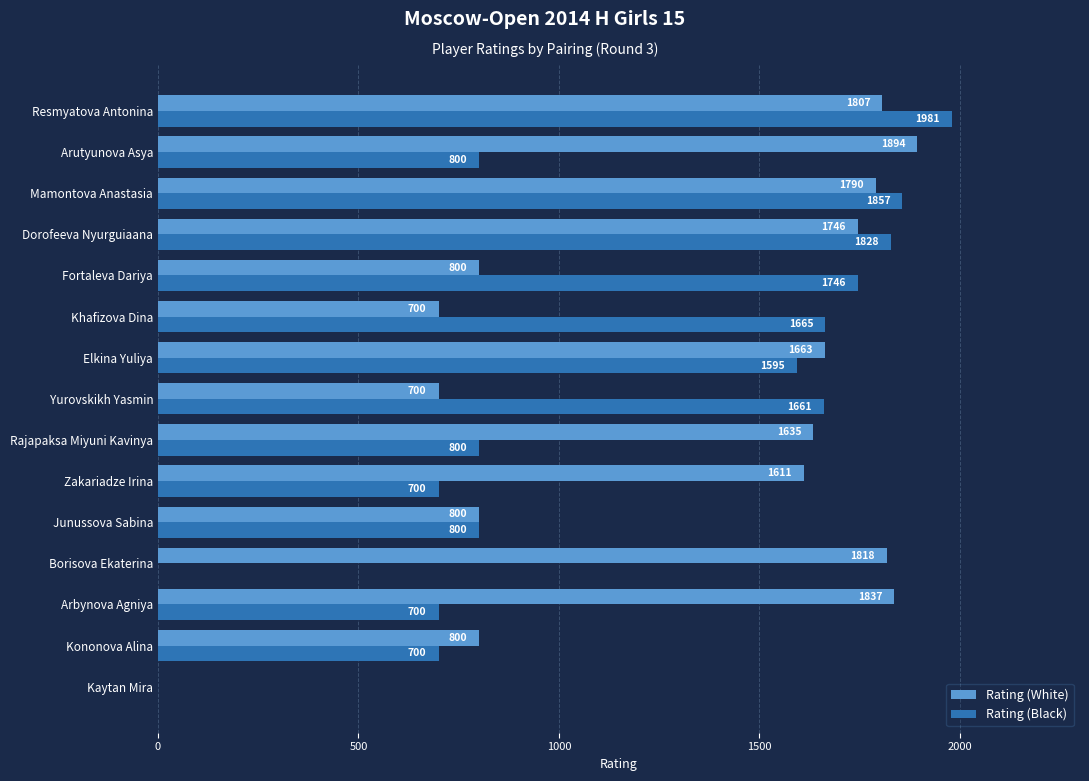

At which category is the sum across all series the highest?

Resmyatova Antonina